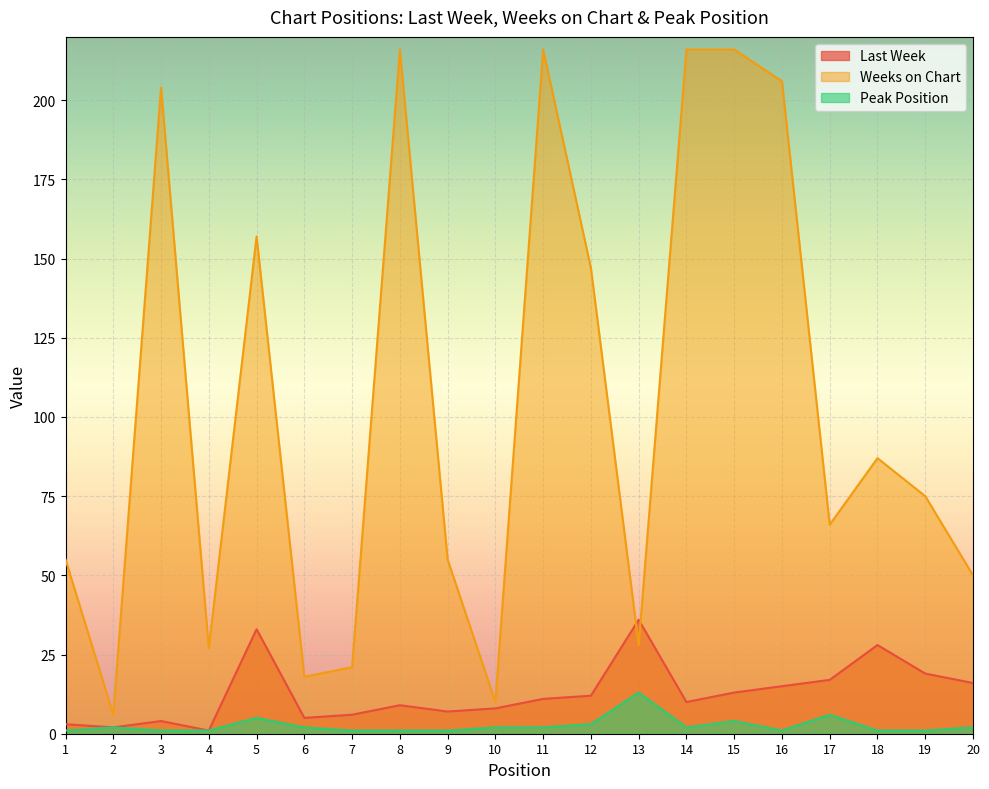

The value of Last Week at 18 is 10. True or false?

False